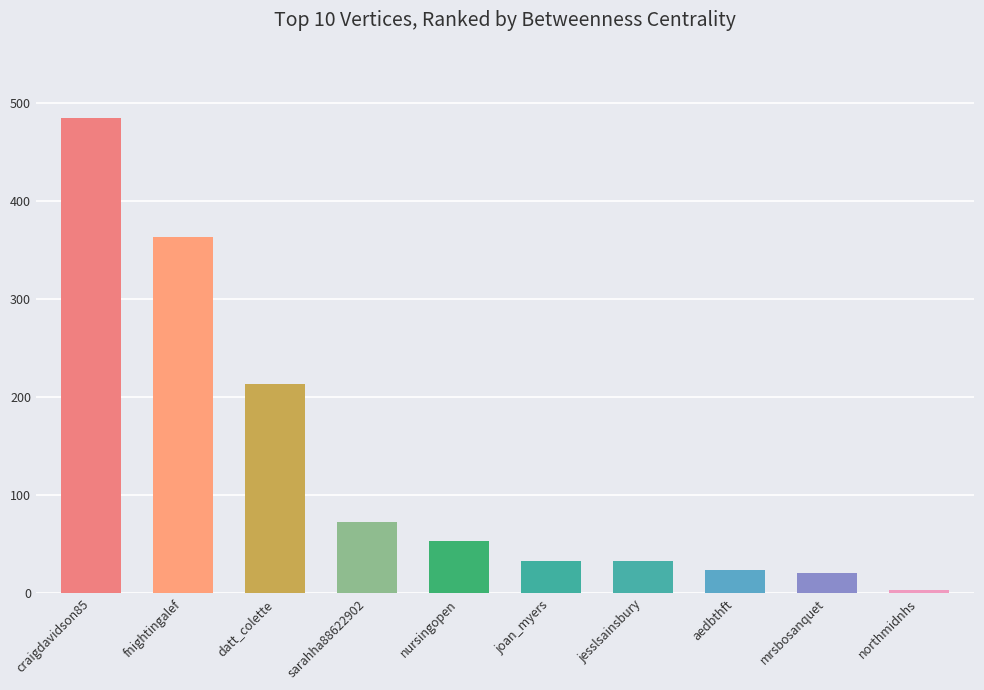

Reading left to right, extract all data points from this chart.

485.0	364.0	213.3	72.8	53.0	33.0	33.0	24.0	21.0	3.8